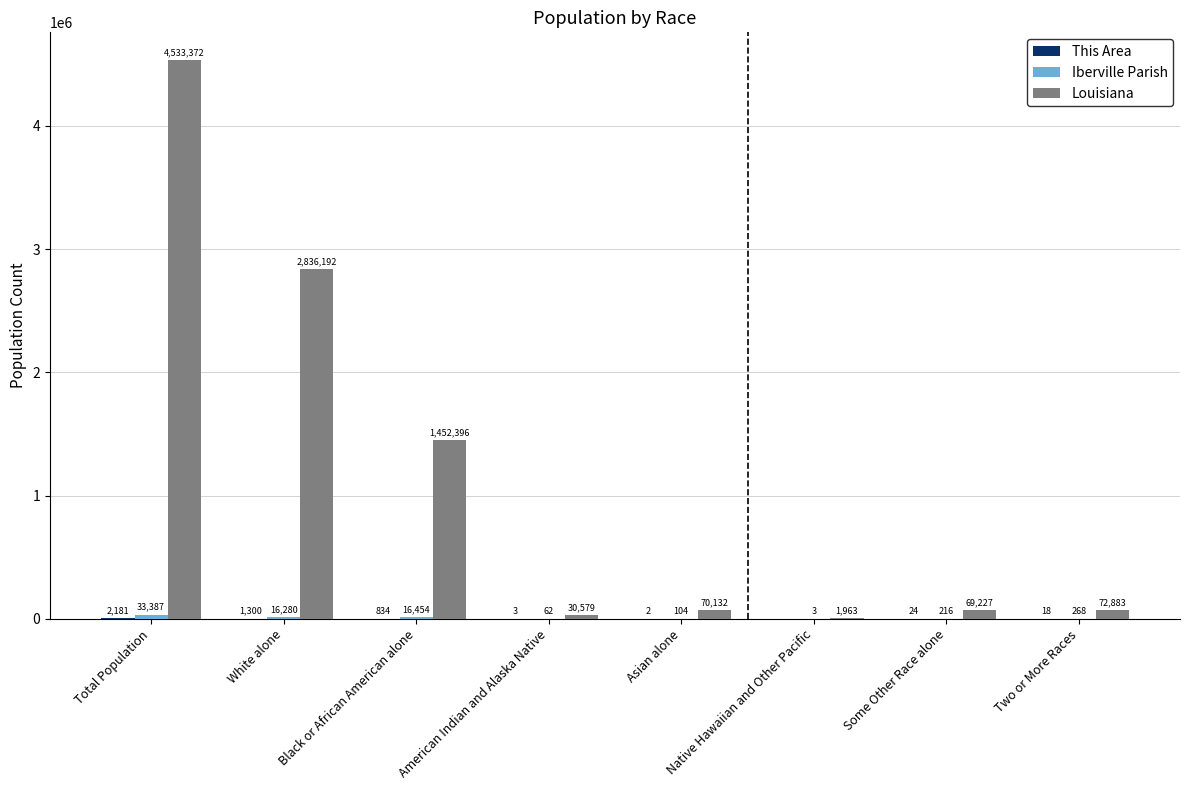

Count the number of data series in this chart.

3